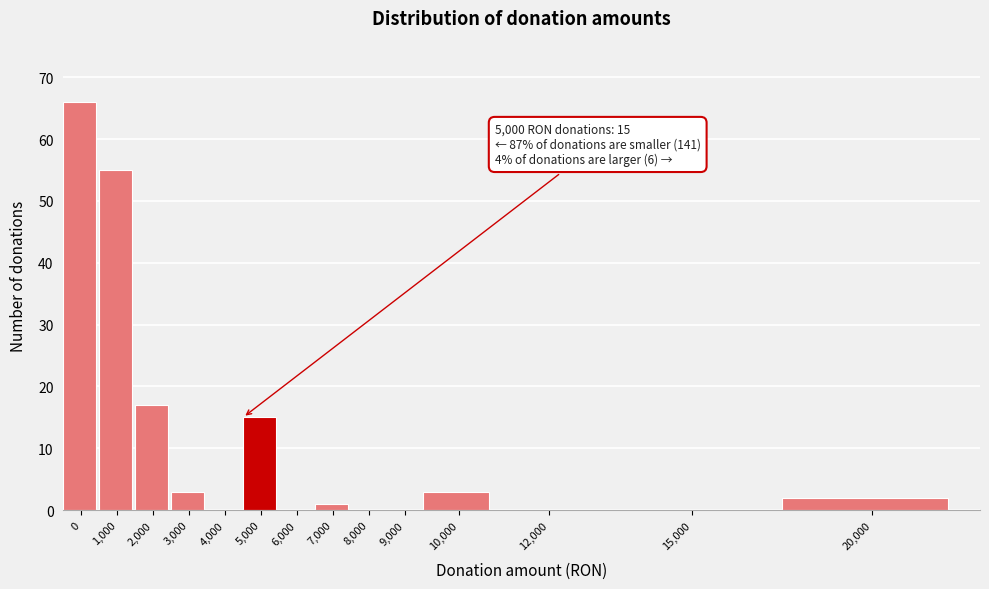

Reading left to right, extract all data points from this chart.

0=66	1,000=55	2,000=17	3,000=3	4,000=0	5,000=15	6,000=0	7,000=1	8,000=0	9,000=0	10,000=3	12,000=0	15,000=0	20,000=2